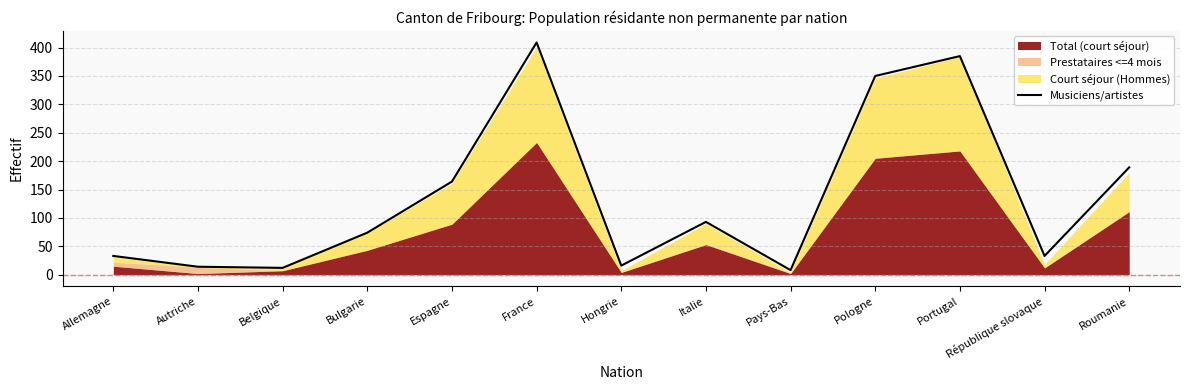

How many data points are less than 74?

6